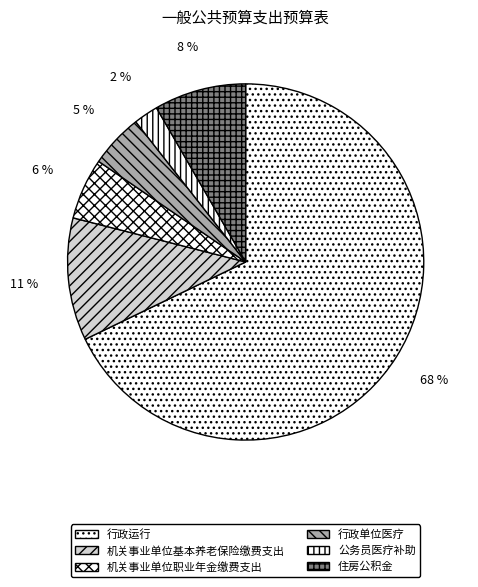

To the nearest percent, what is the combined percentage of 住房公积金 and 行政单位医疗?

13%